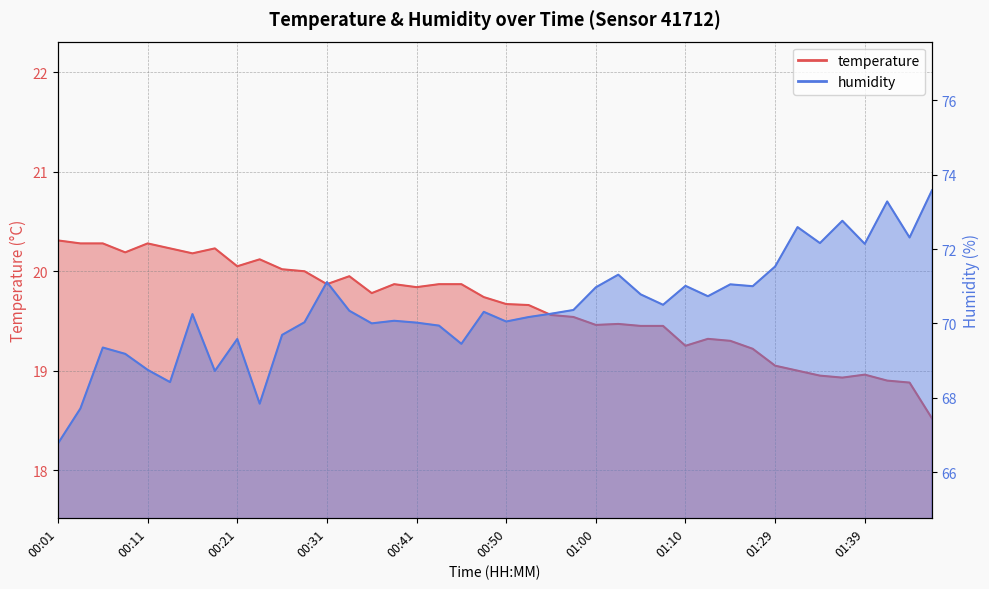

True or false: temperature has a value of 19.9 at 00:38.

True